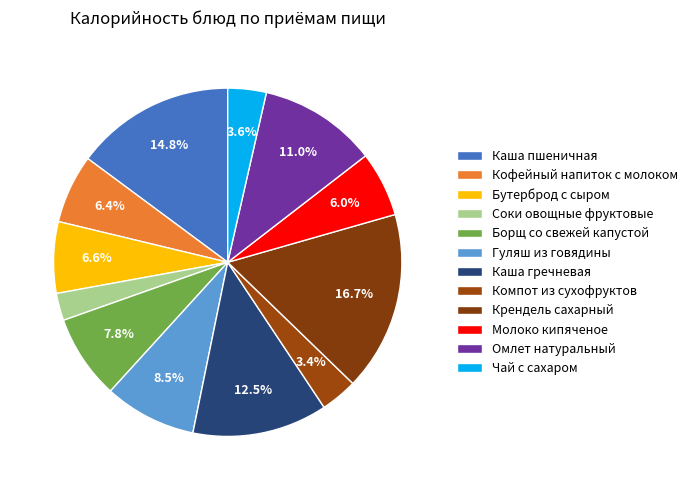

True or false: Молоко кипяченое accounts for 1% of the total.

False